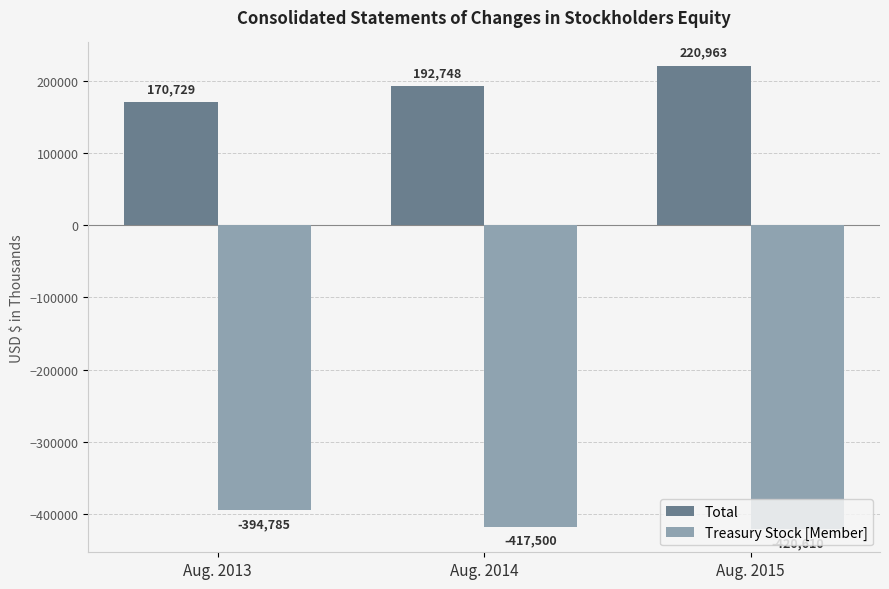

What is the difference between the maximum and minimum values in the Total series?

50234